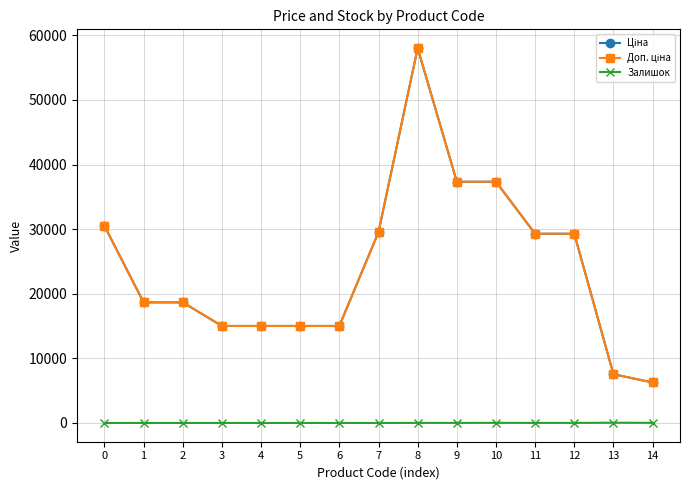

What is the maximum value shown in the chart?

58037.0